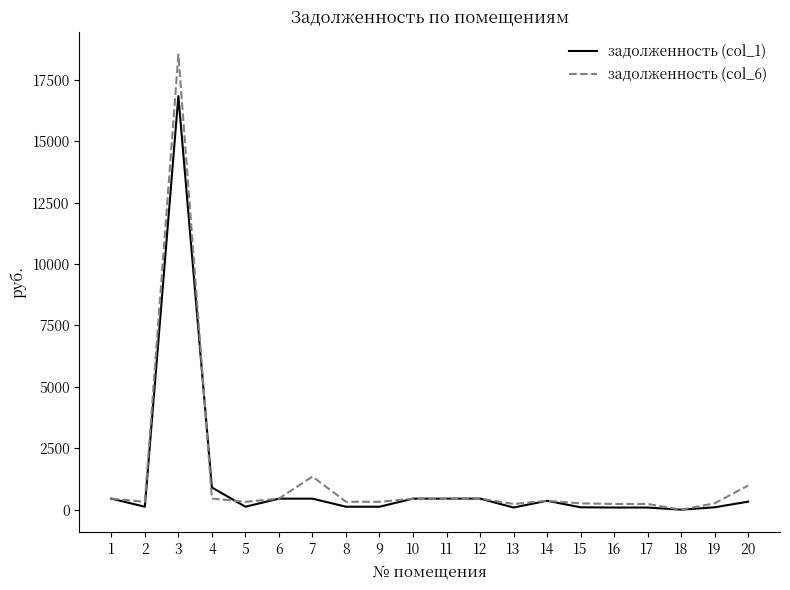

True or false: задолженность (col_6) and задолженность (col_1) intersect in this chart.

True